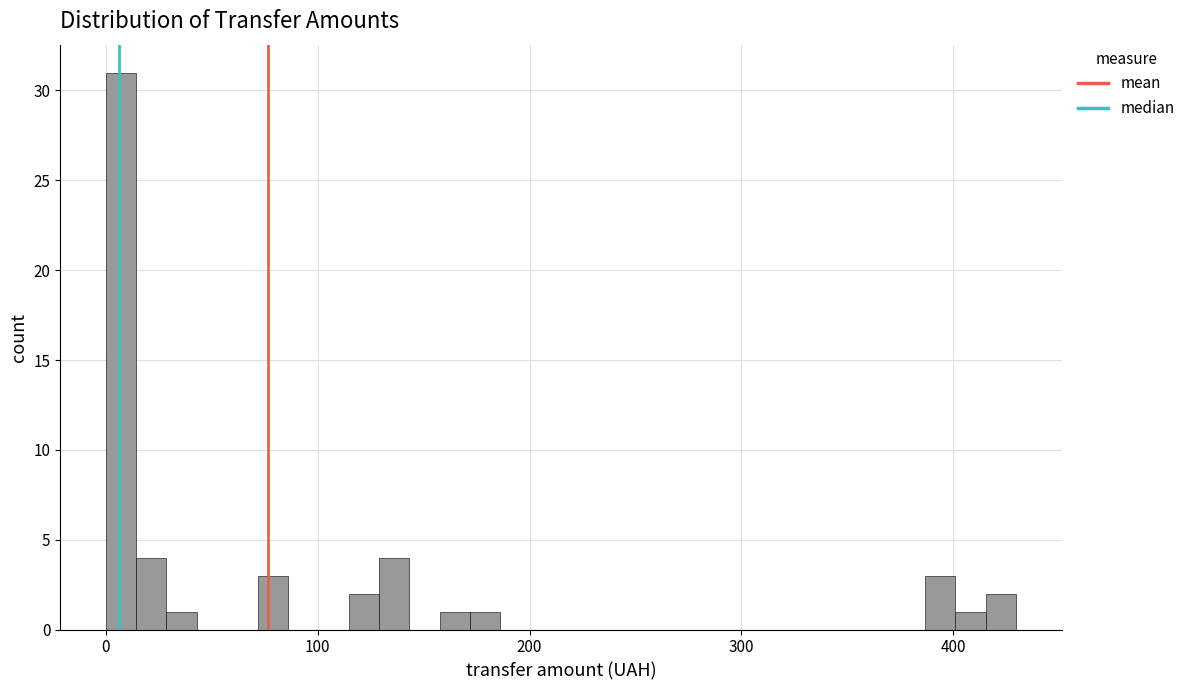

Around what value on the x-axis is the tallest bar? Give the approximate position of its centre, as read against the axis.

10